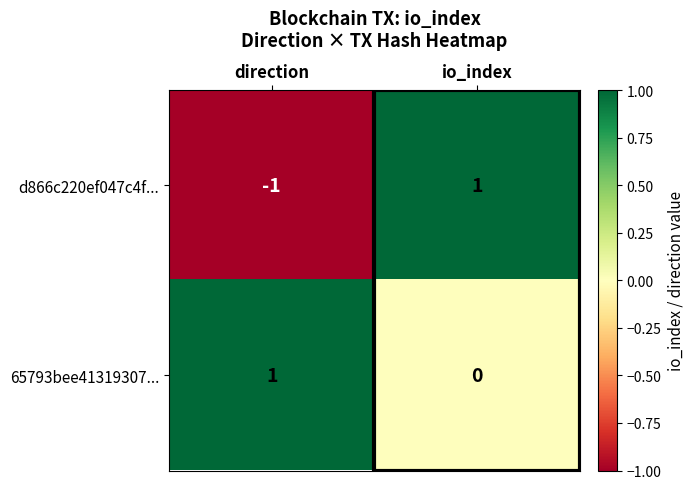

Count the number of data series in this chart.

2